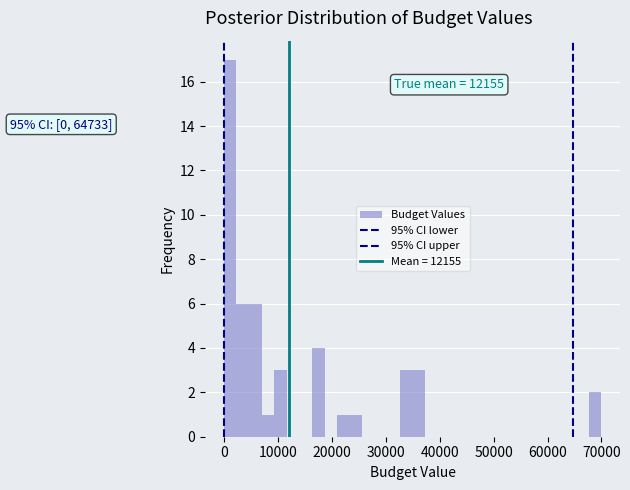

Around what value on the x-axis is the tallest bar? Give the approximate position of its centre, as read against the axis.

1000